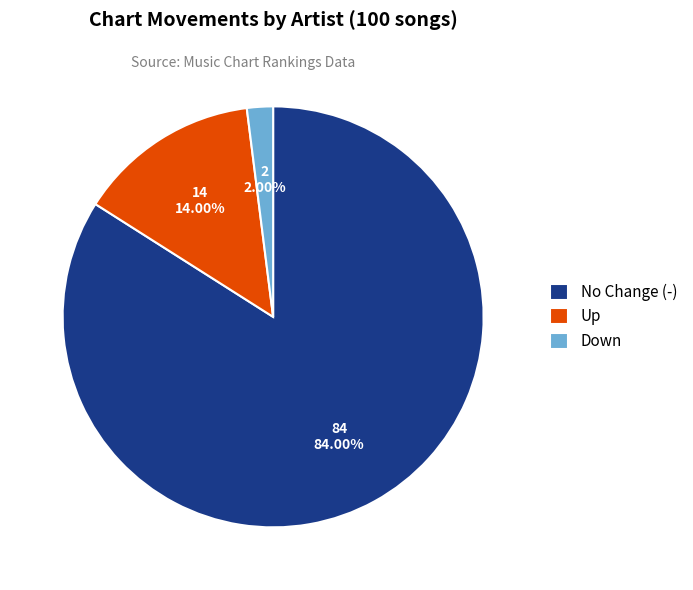

To the nearest percent, what is the difference between the largest and smallest slice percentages?

82%